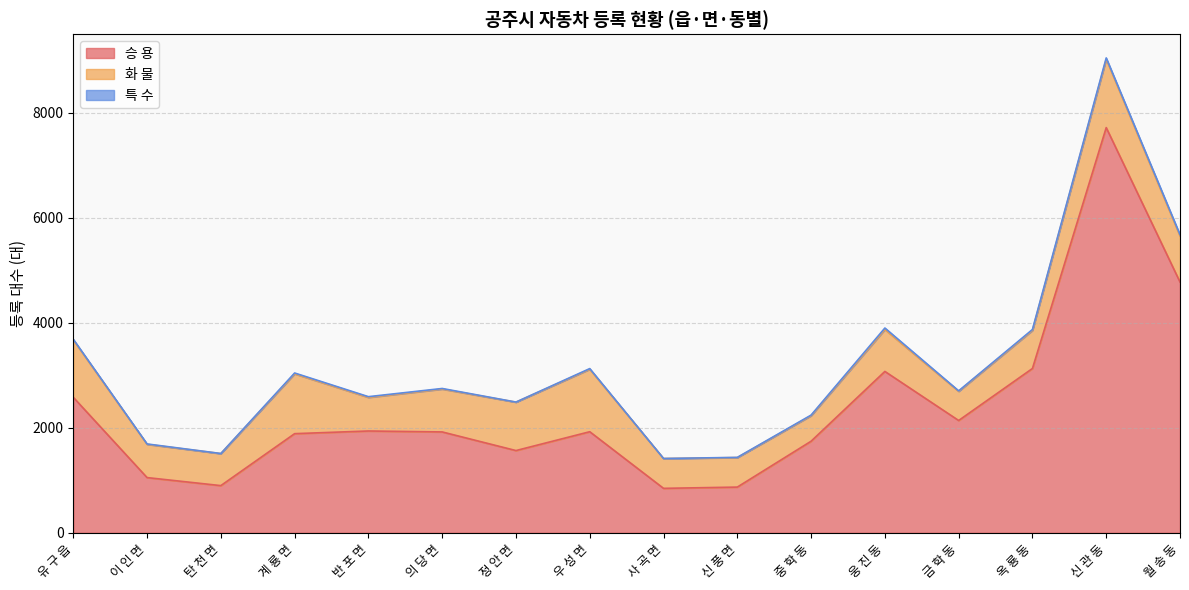

True or false: 승 용 and 화 물 intersect in this chart.

False